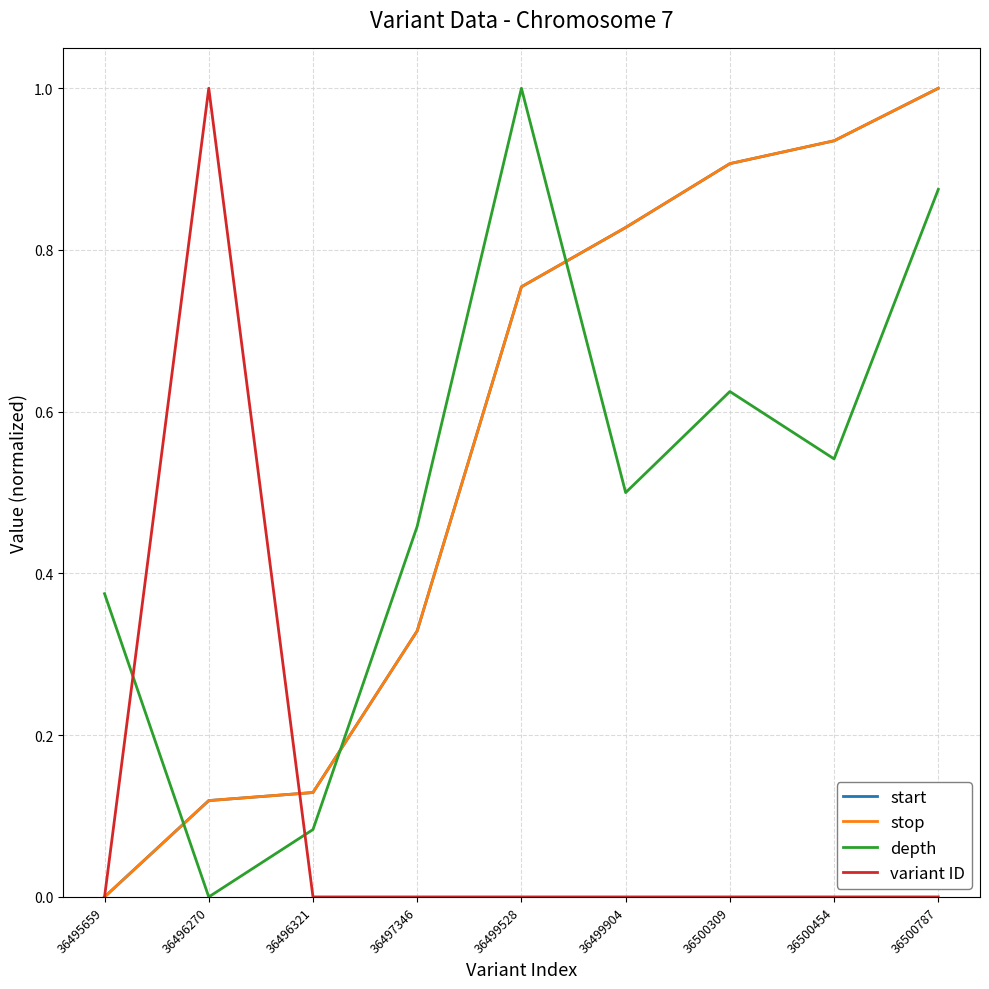

Is this an area chart (filled region under the line)?

No